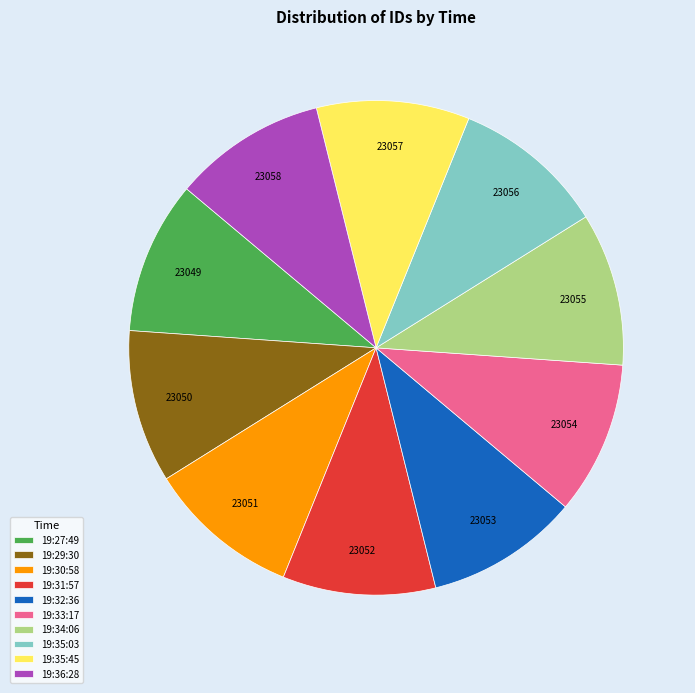

Is the sum of 19:35:45 and 19:35:03 greater than half?

No